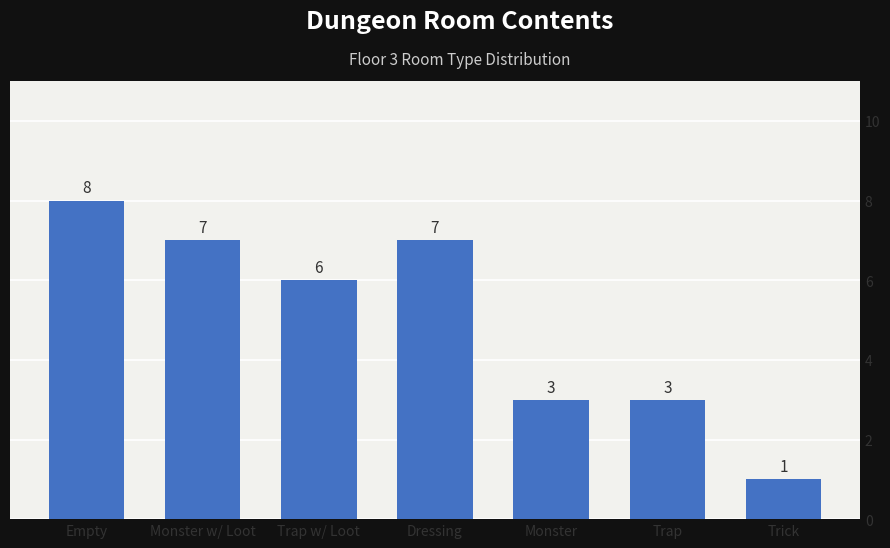

The value at Trap w/ Loot is 6. True or false?

True